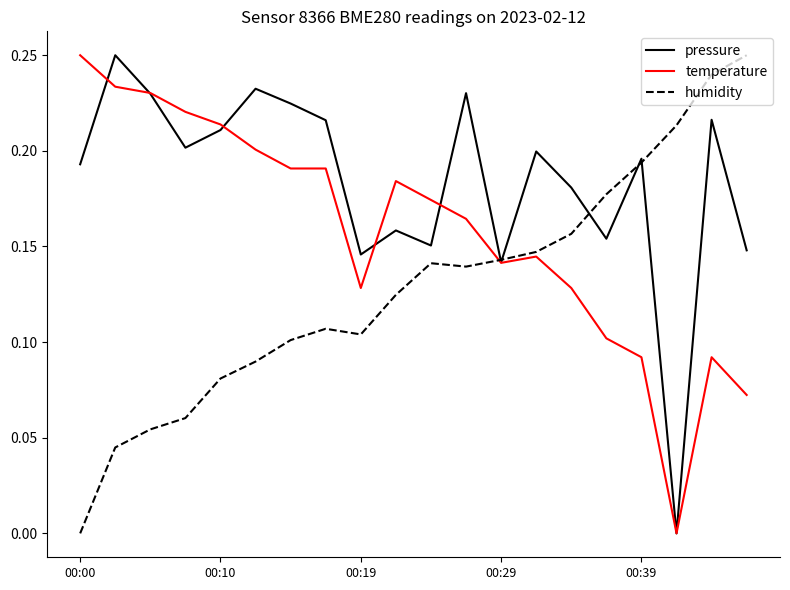

Rank the series by their average value, from lowest to highest.

humidity, temperature, pressure